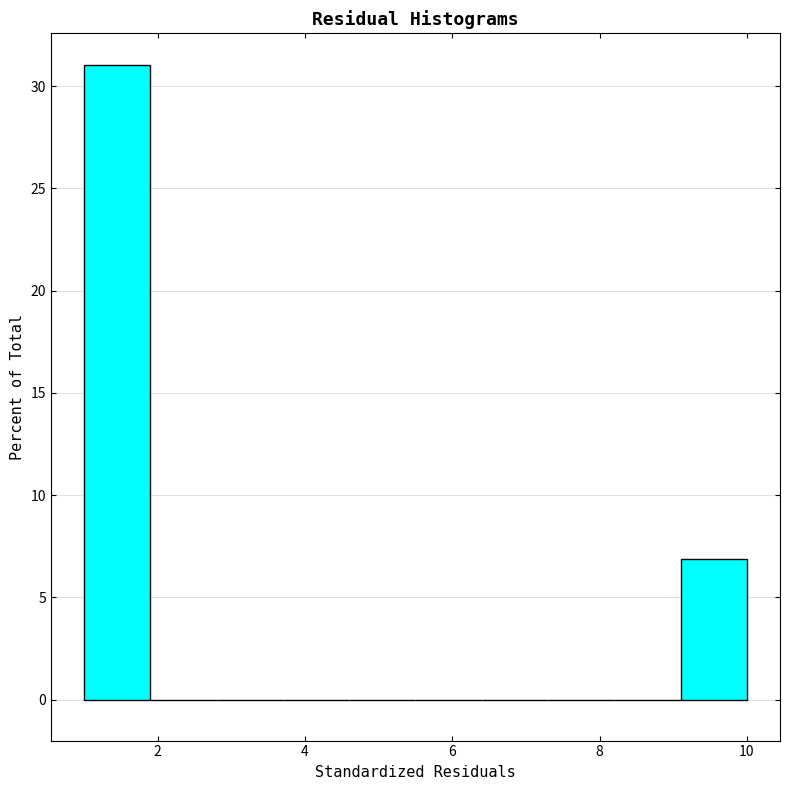

Over which range of the x-axis is the bar tallest?

1.0 to 1.9